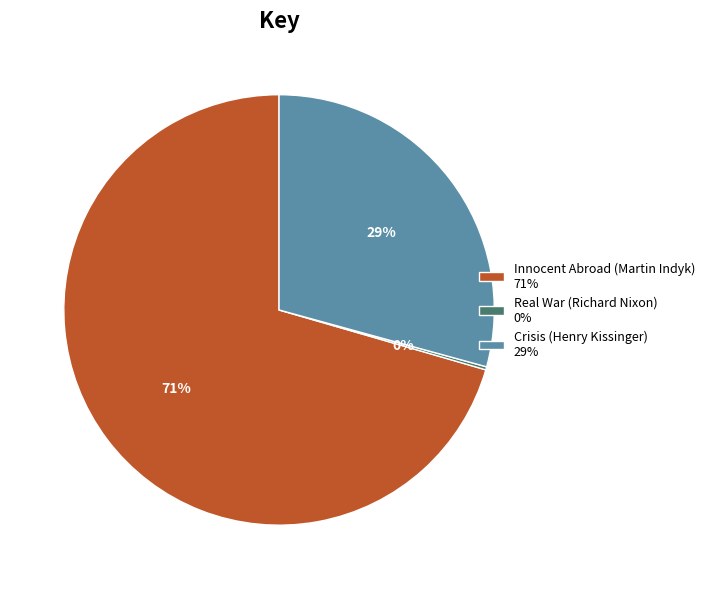

To the nearest percent, what portion does Crisis (Henry Kissinger) represent?

29%